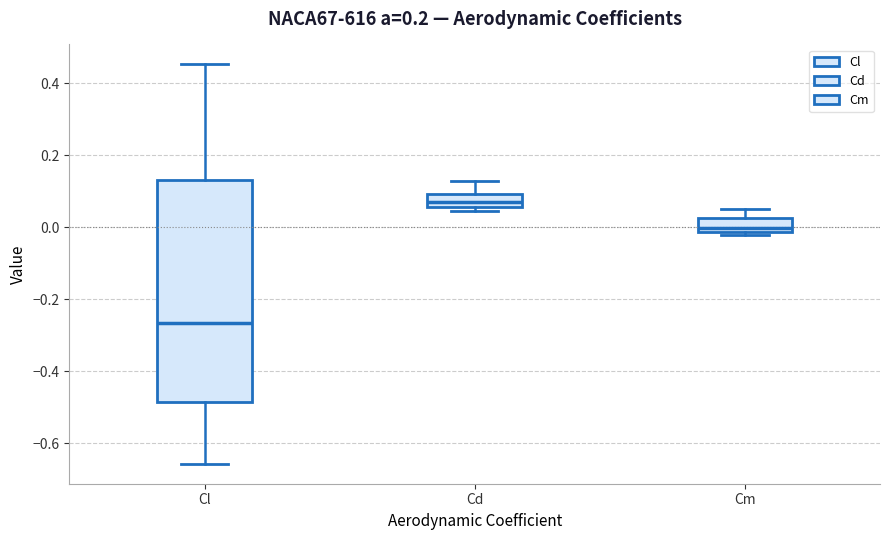

Which box's median line is the highest?

Cd